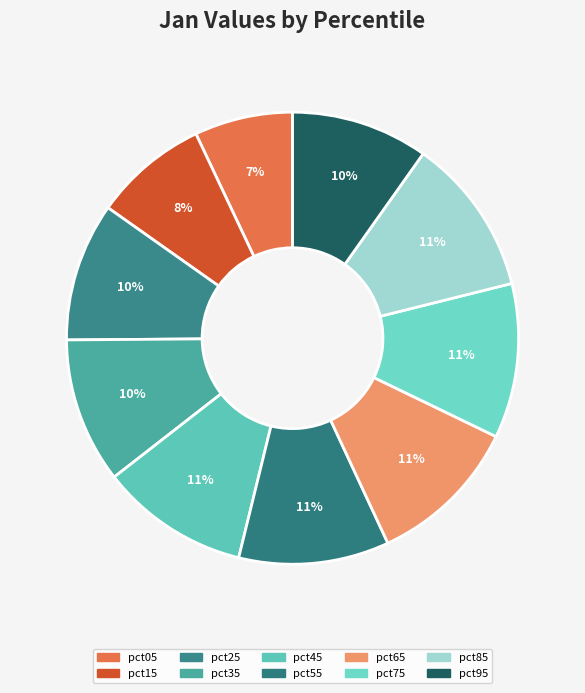

True or false: pct65 accounts for 26% of the total.

False